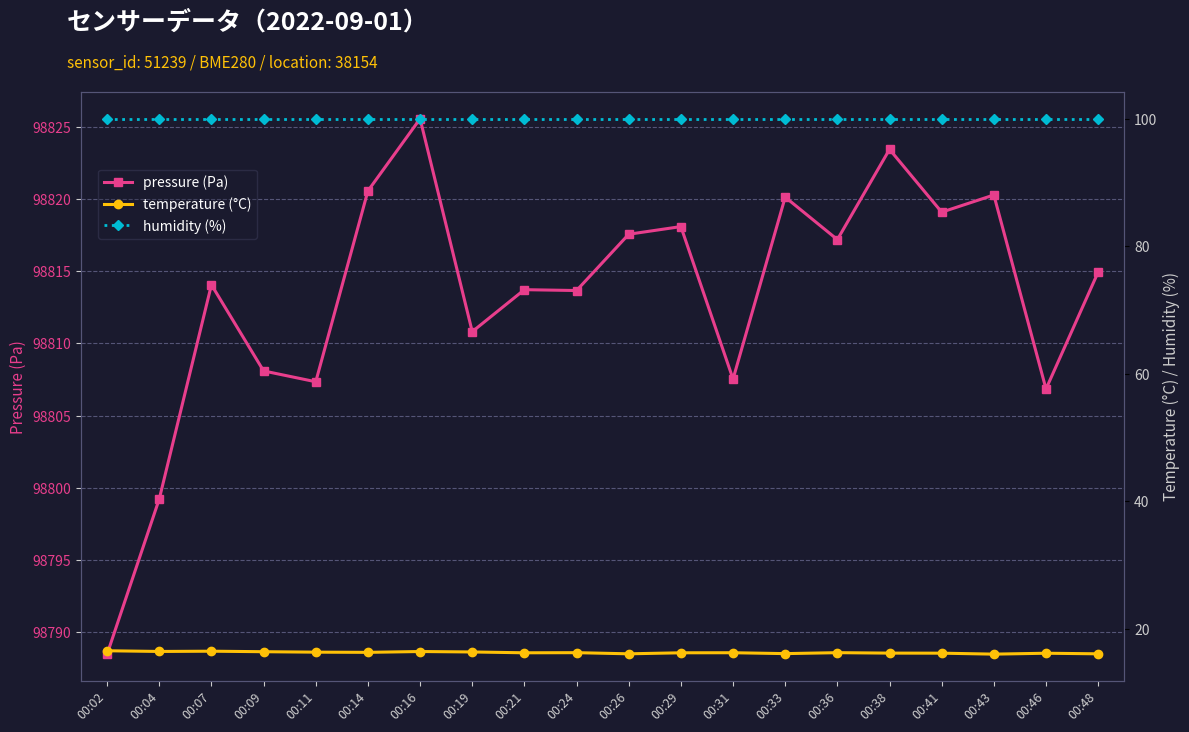

How many values in the pressure (Pa) series exceed 98814?

11